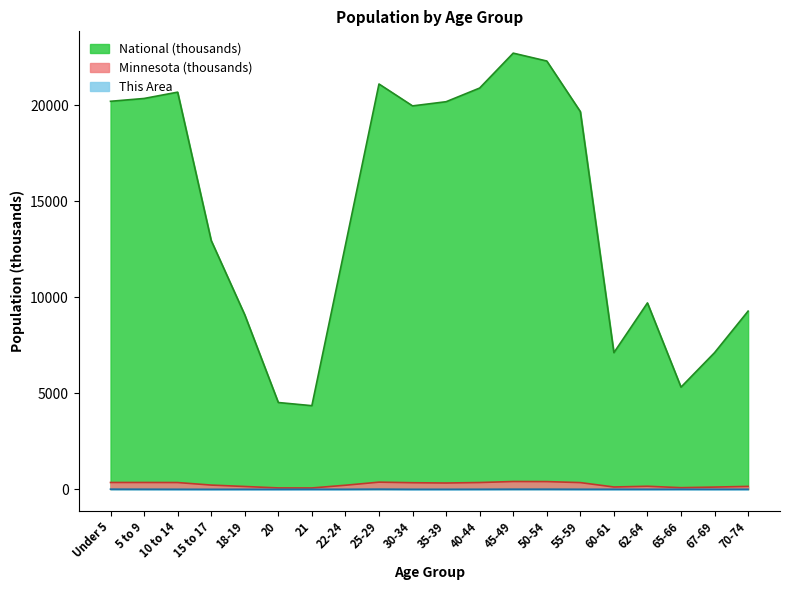

Where is the first local minimum for Minnesota?

21